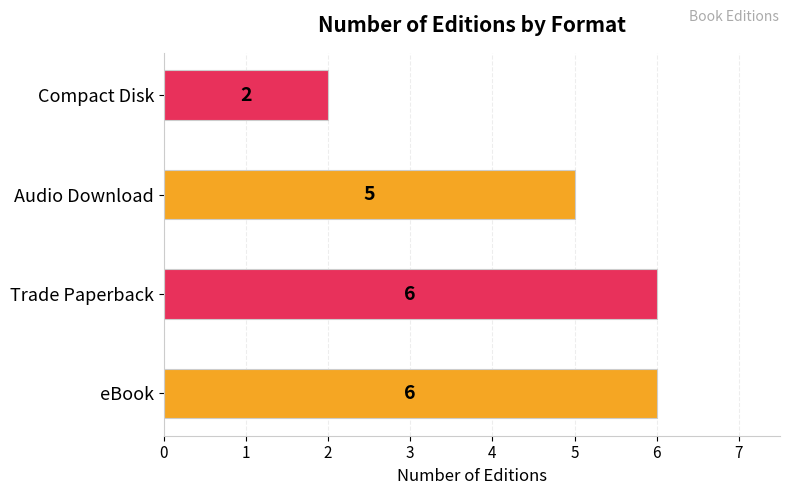

Between Audio Download and Compact Disk, which is larger?

Audio Download